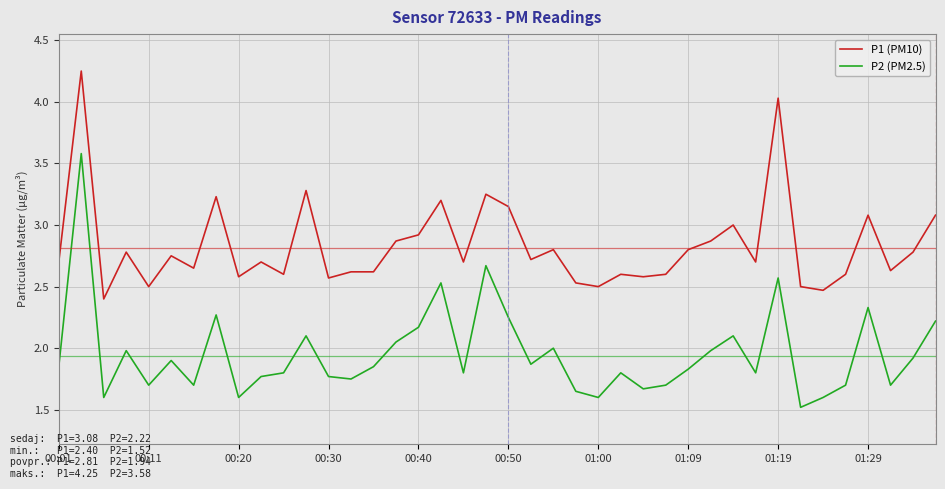

How many distinct data groups are displayed?

2